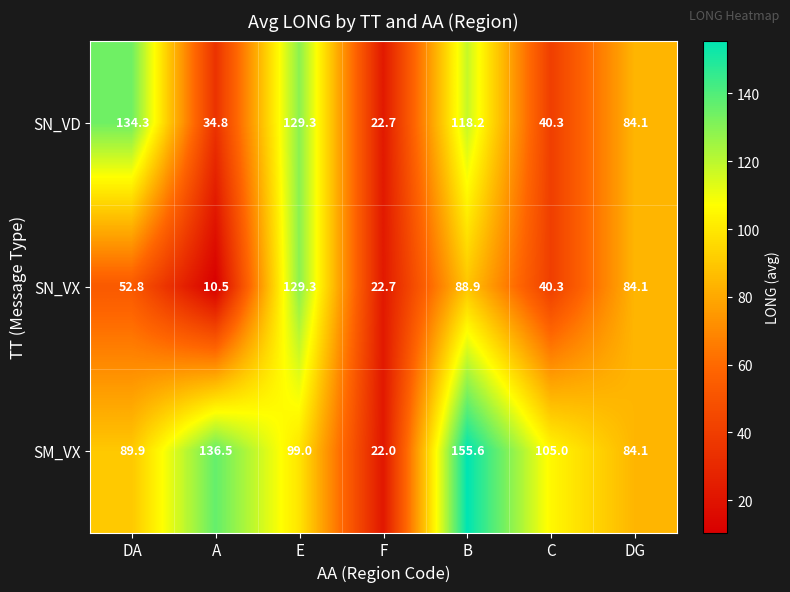

How many distinct data groups are displayed?

3